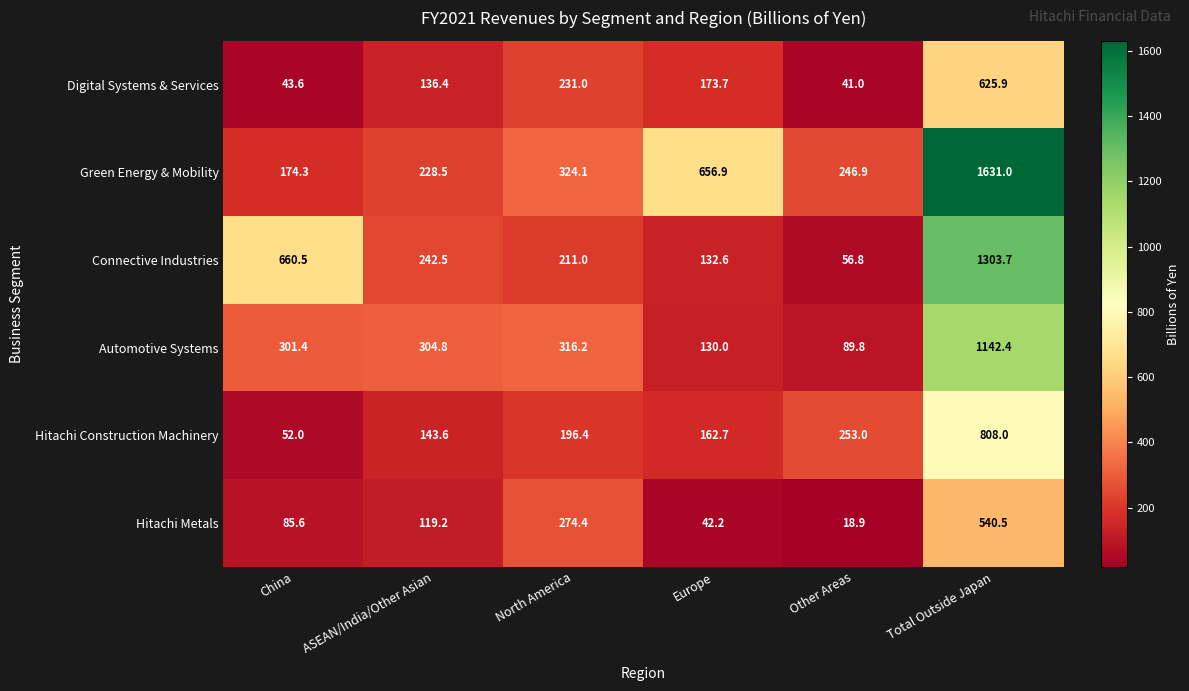

What is the greatest value displayed?

1631.0